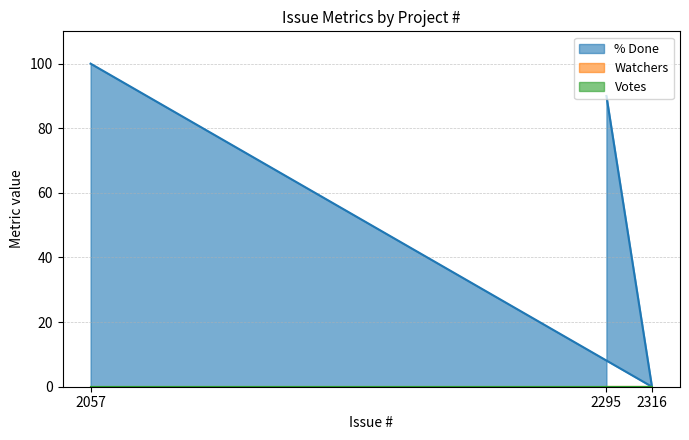

What is the total value across all series at 2295?

90